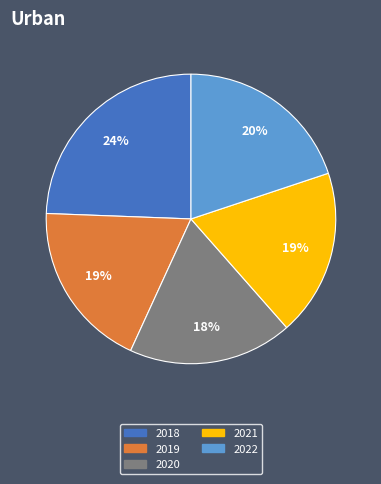

To the nearest percent, what is the difference between the 2019 and 2022 slice percentages?

1%